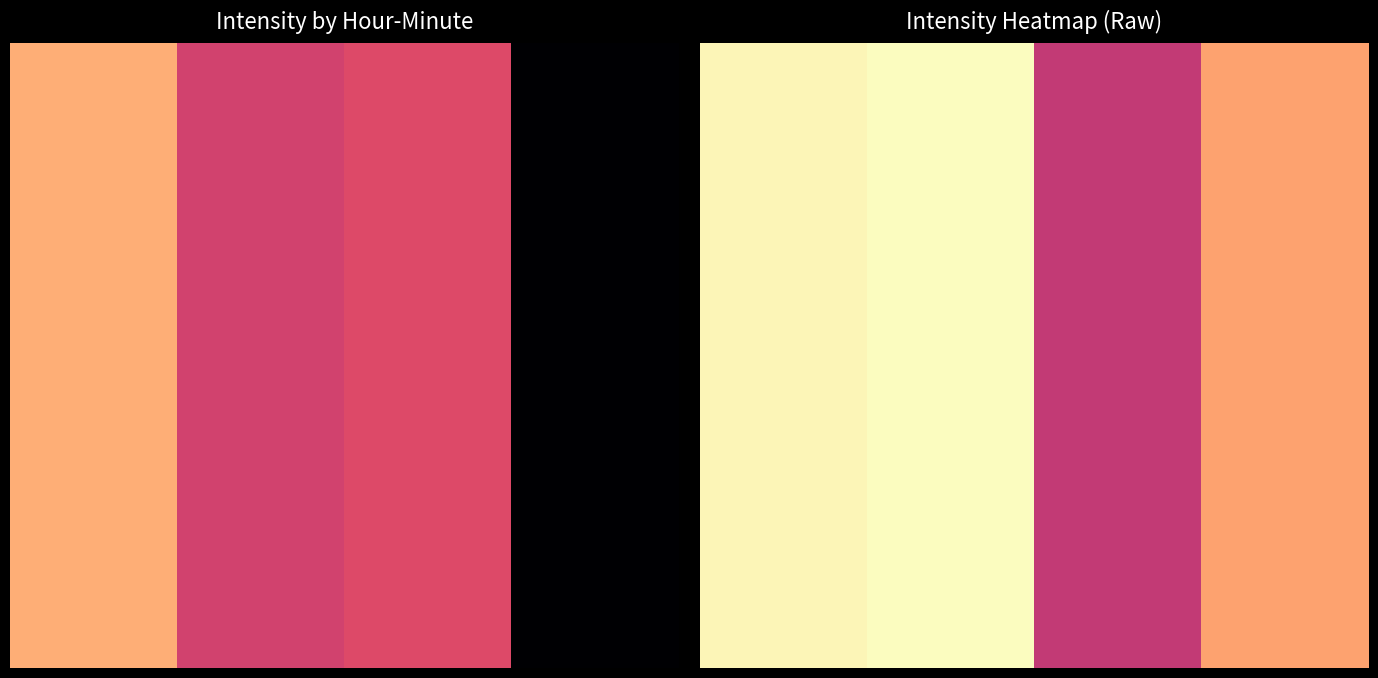

What is the total value across all series at 0.0?

2.0